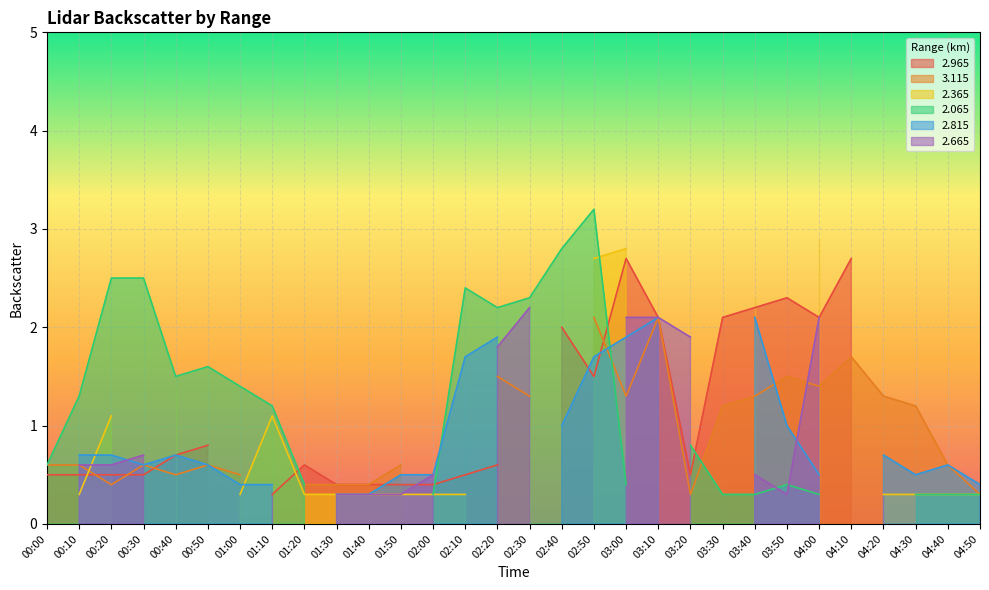

Which category has the lowest value in the   3.115 series?

01:10